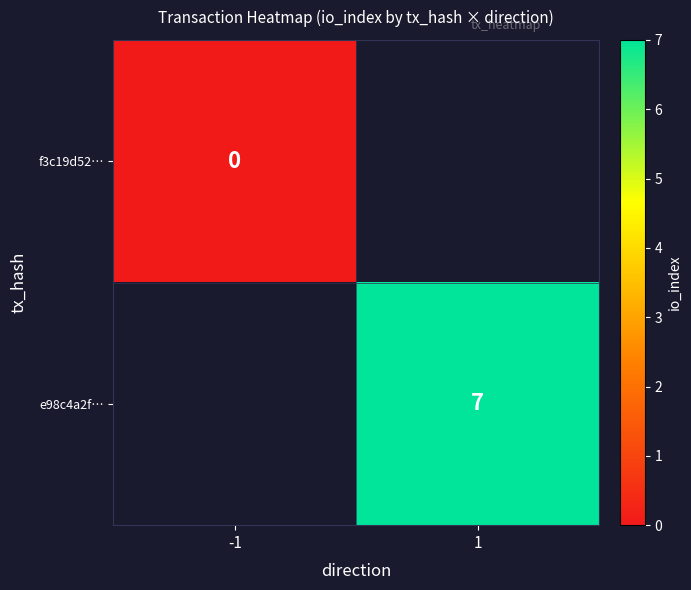

Is it true that e98c4a2f… equals 7 at 1?

True